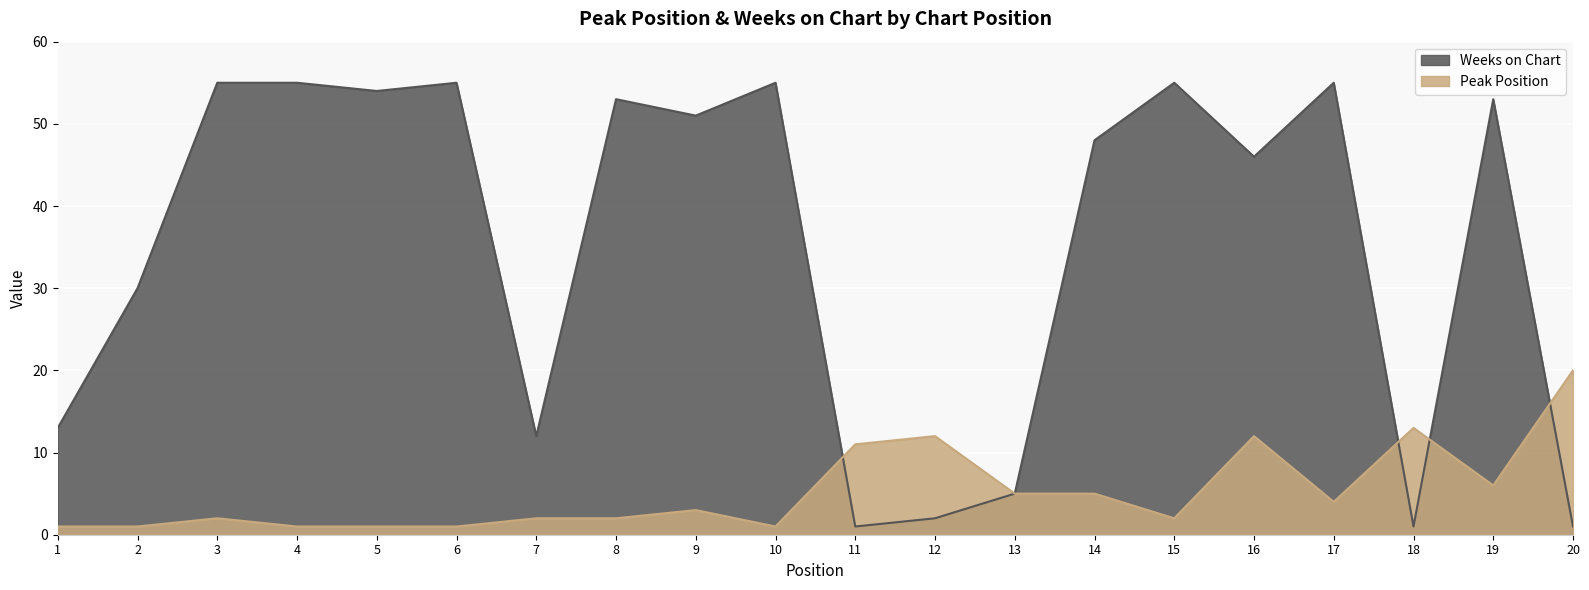

Does the chart display data point markers on the line(s)?

No